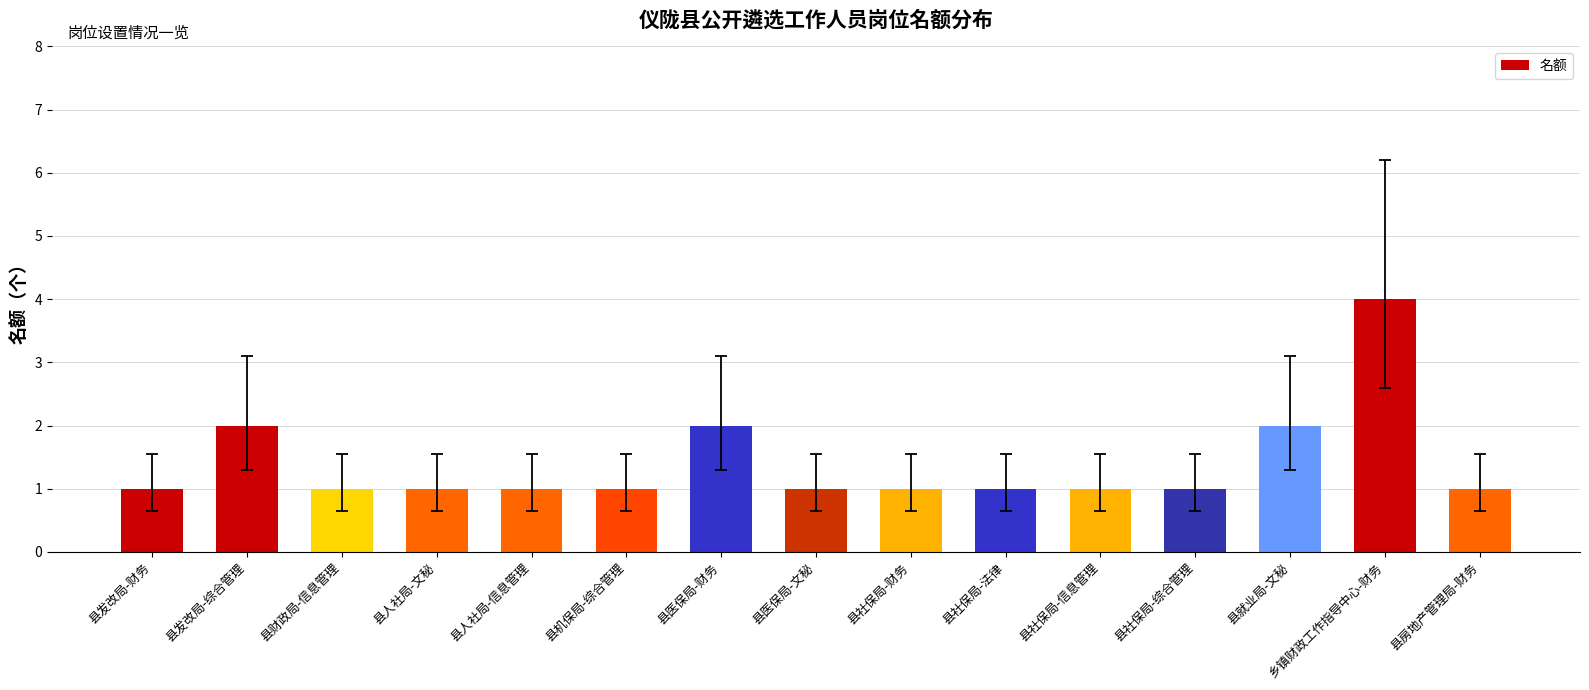

What is the label of the 8th bar from the left?

县医保局-文秘